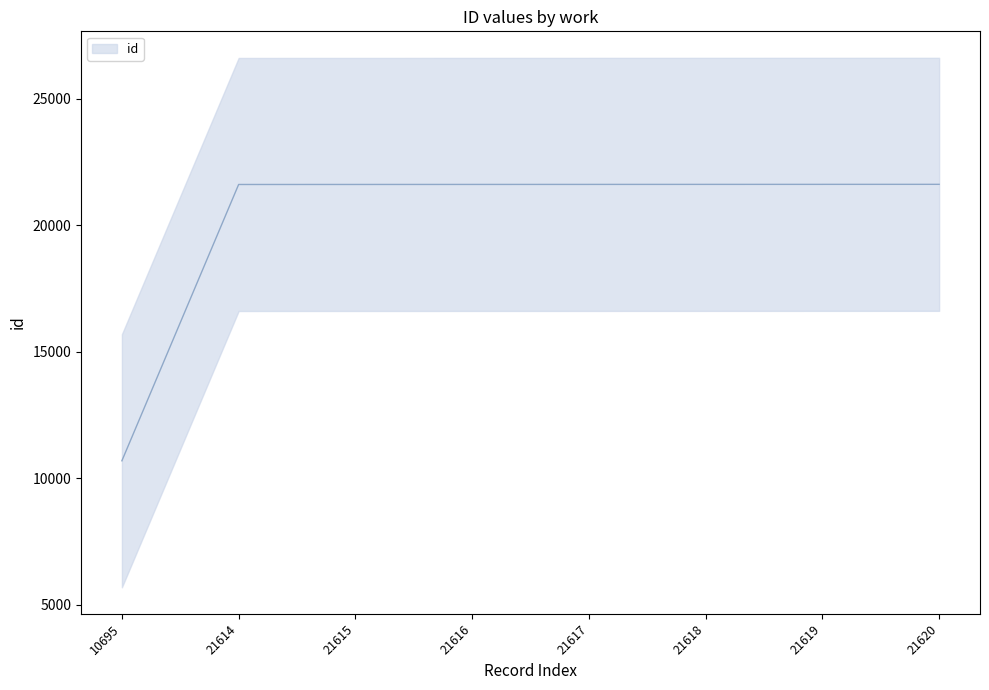

What is the average value?

20252